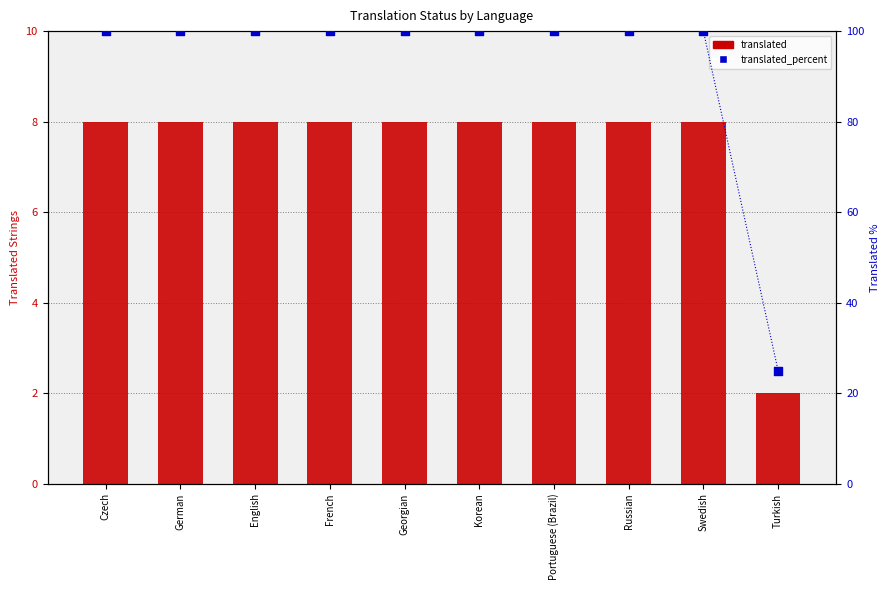

Which series contains the lowest Y value?

translated